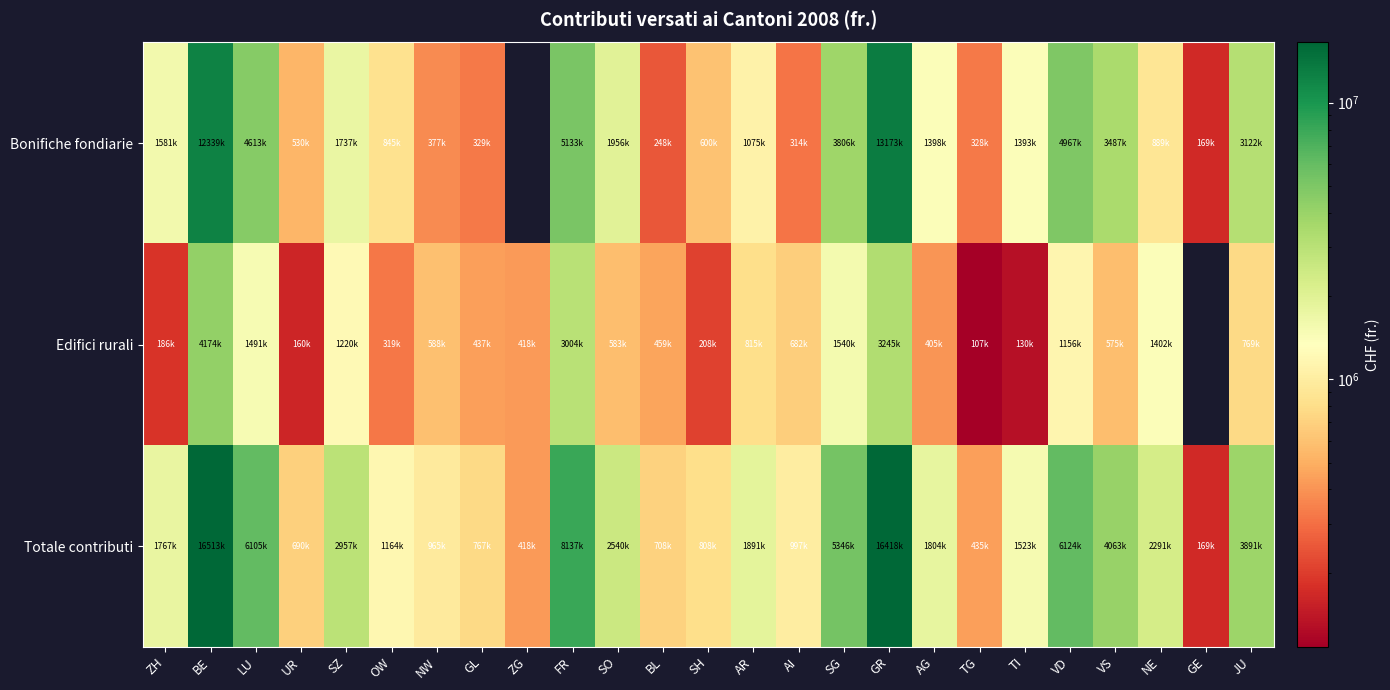

What is the lowest value of the Edifici rurali series?

107800.0